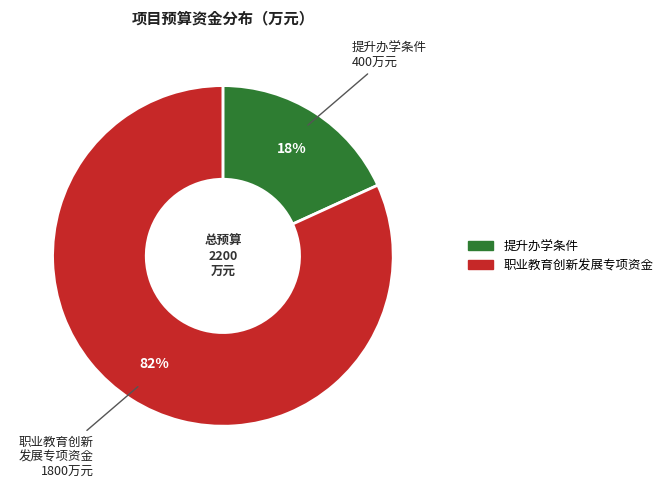

Between 提升办学条件 and 职业教育创新发展专项资金, which is larger?

职业教育创新发展专项资金